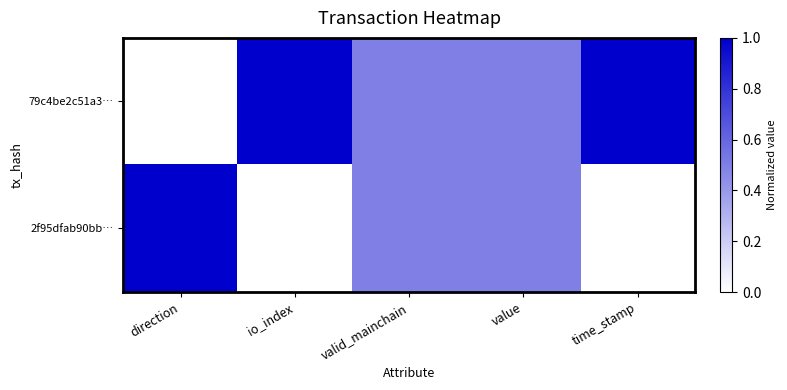

Rank the series by their maximum value, from highest to lowest.

79c4be2c51a3…, 2f95dfab90bb…